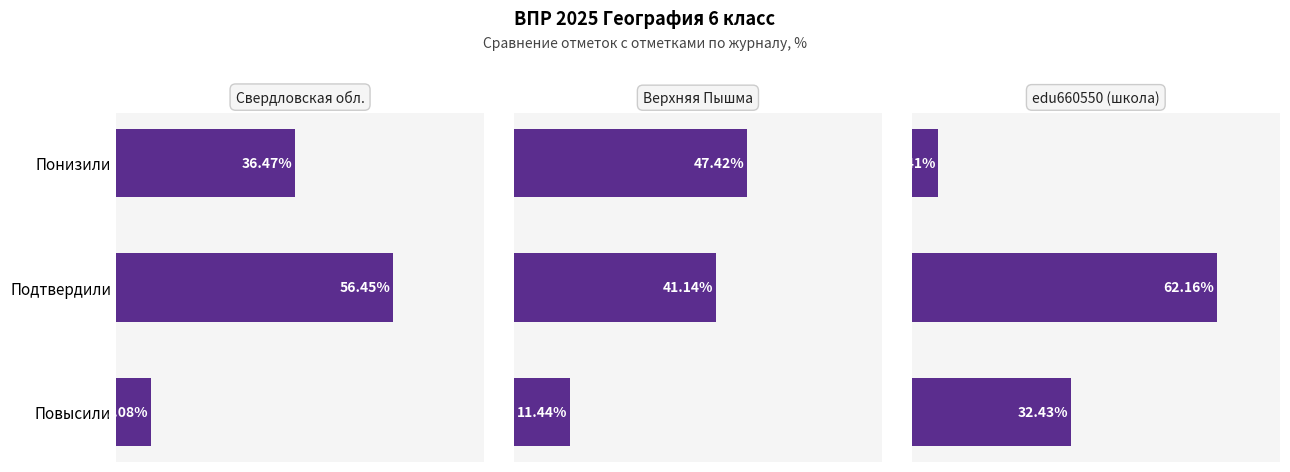

What is the value of the Свердловская обл. bar at the 3rd from the left?

7.1